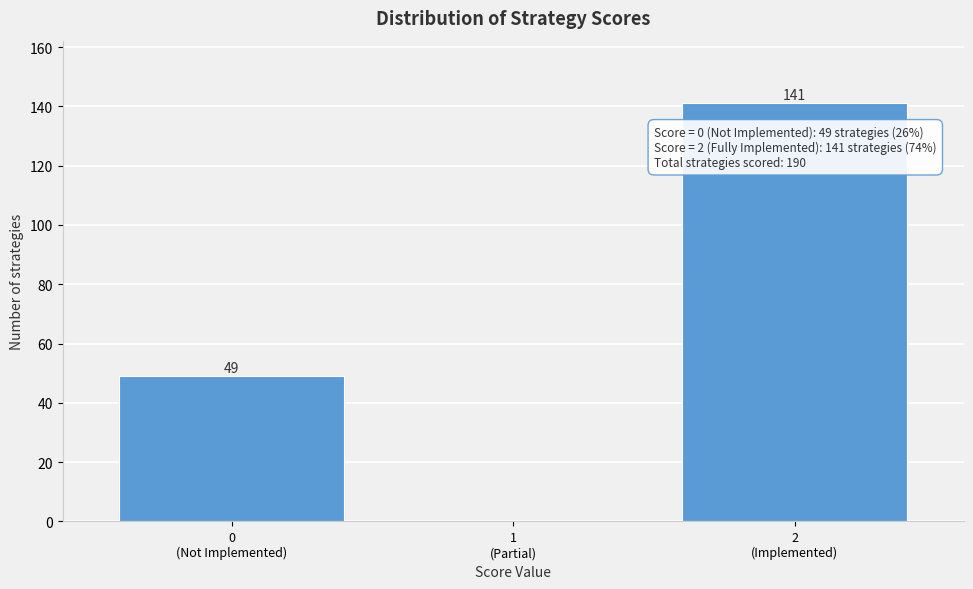

What is the sum of all values?

190